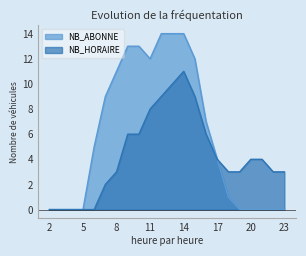

What is the difference between the NB_HORAIRE values at 14 and 6?

11